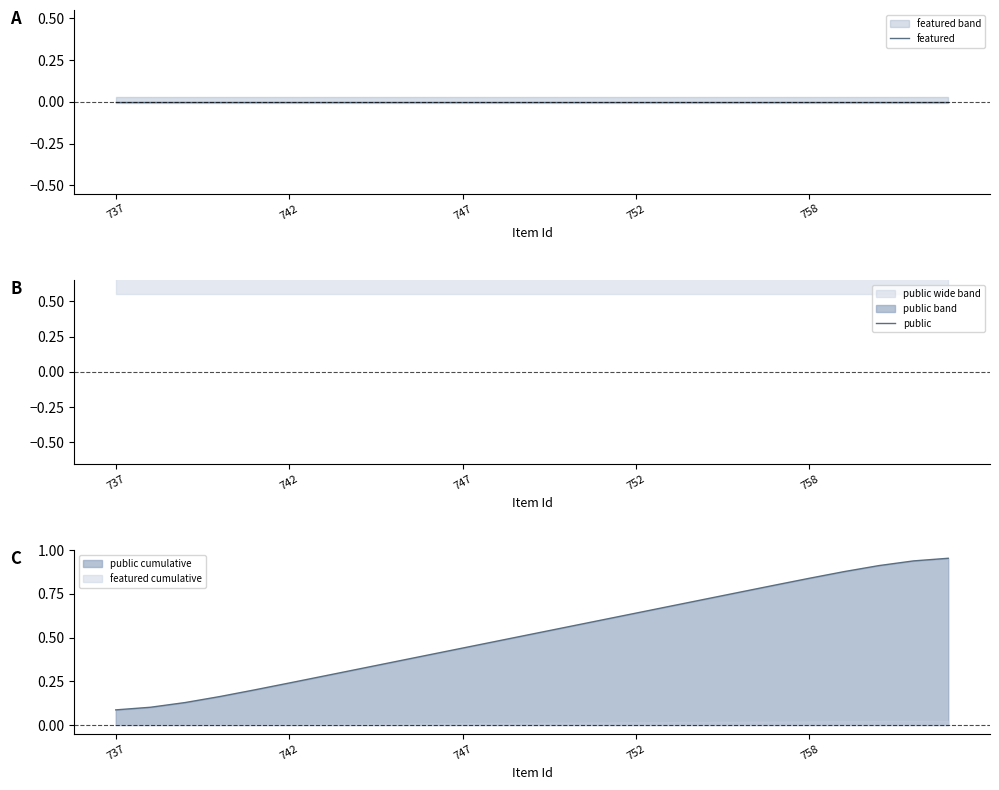

List the series in order of their peak value, highest first.

public, featured